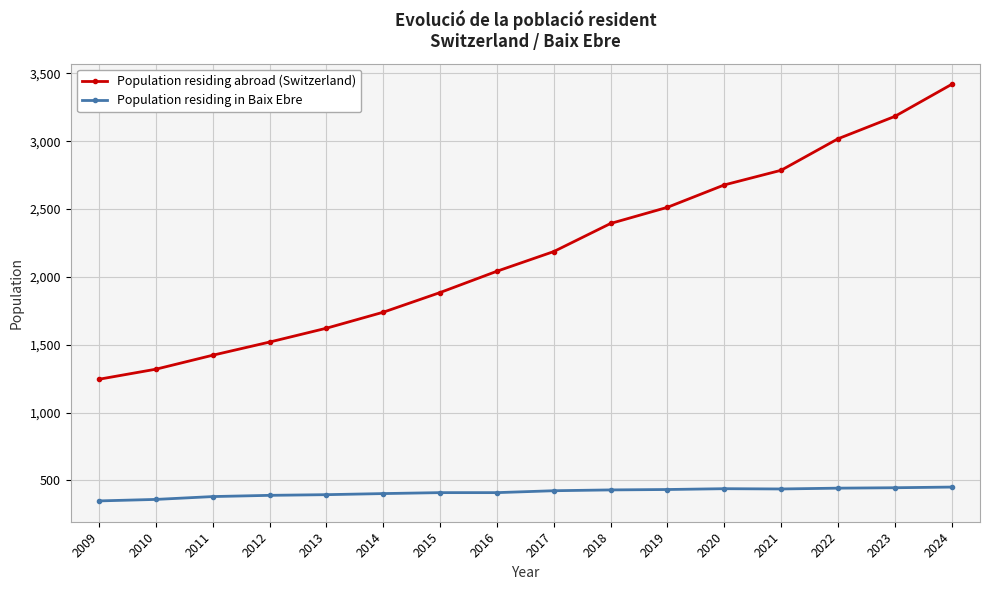

What is the spread (max minus min) of values at 2009?

897